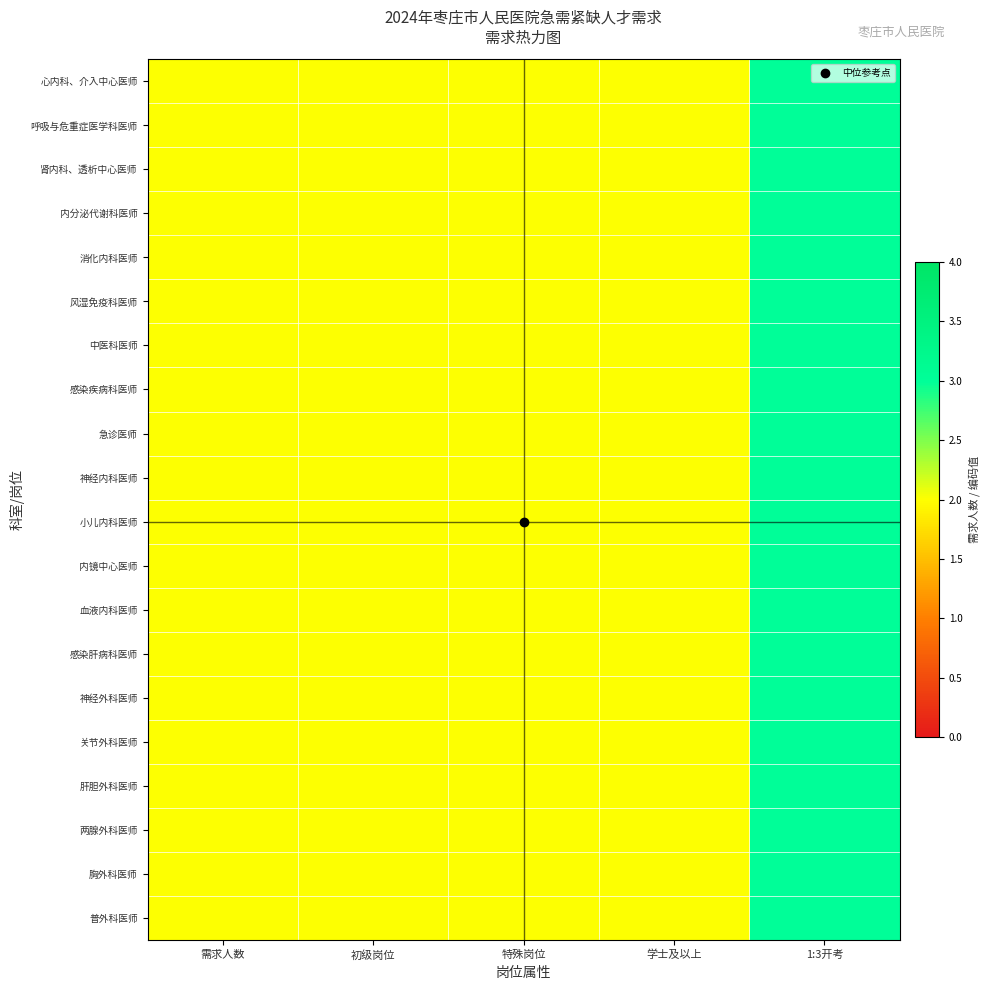

At 1:3开考, list the series in order from largest to smallest.

心内科、介入中心医师, 呼吸与危重症医学科医师, 肾内科、透析中心医师, 内分泌代谢科医师, 消化内科医师, 风湿免疫科医师, 中医科医师, 感染疾病科医师, 急诊医师, 神经内科医师, 小儿内科医师, 内镜中心医师, 血液内科医师, 感染肝病科医师, 神经外科医师, 关节外科医师, 肝胆外科医师, 两腺外科医师, 胸外科医师, 普外科医师